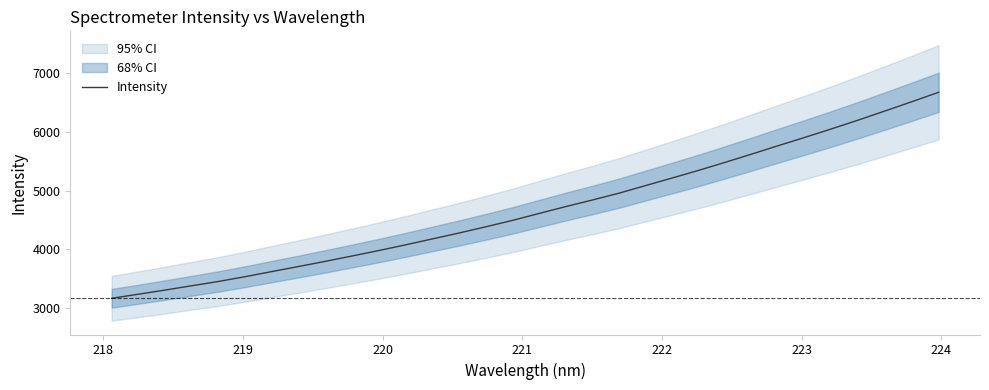

What is the minimum value for Intensity?

3171.8